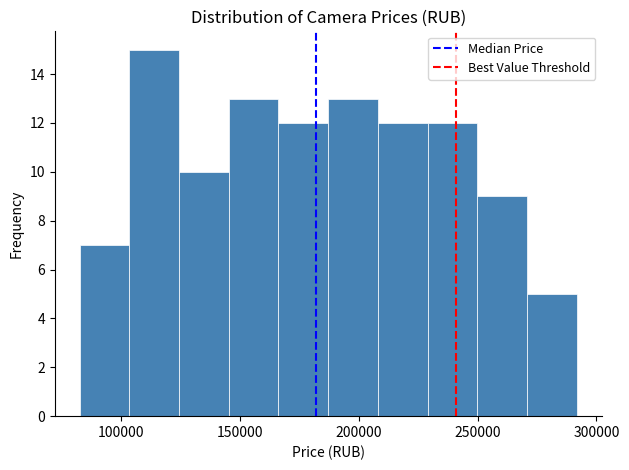

Which range on the x-axis has the tallest bar?

105000 to 125000